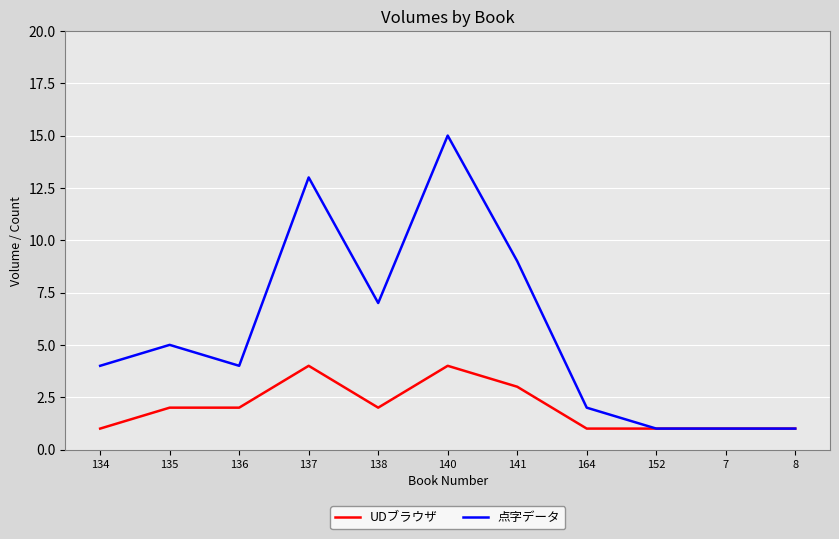

What position from the left is 164?

8